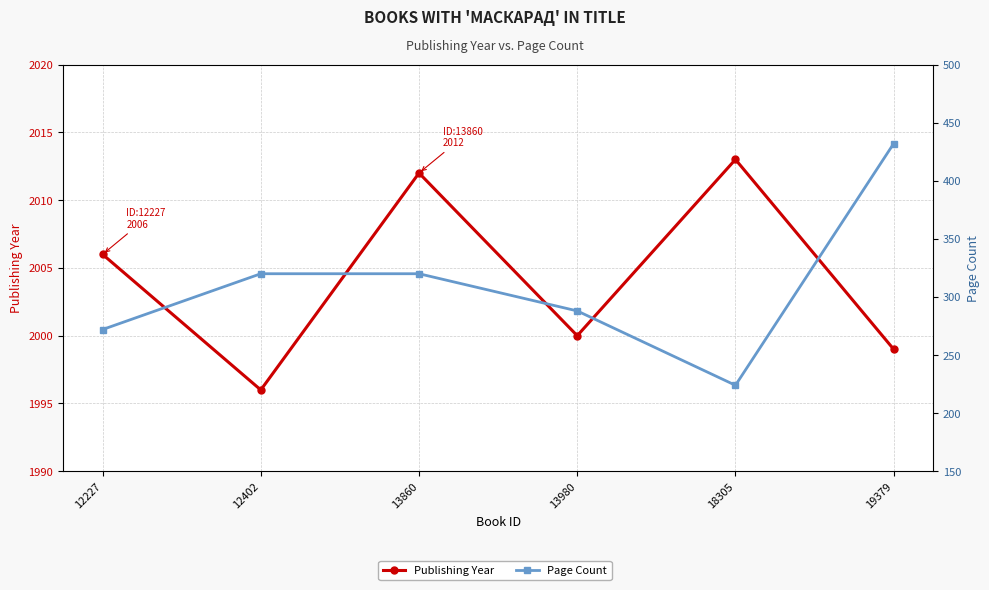

True or false: Page Count and Publishing Year cross at least once.

False